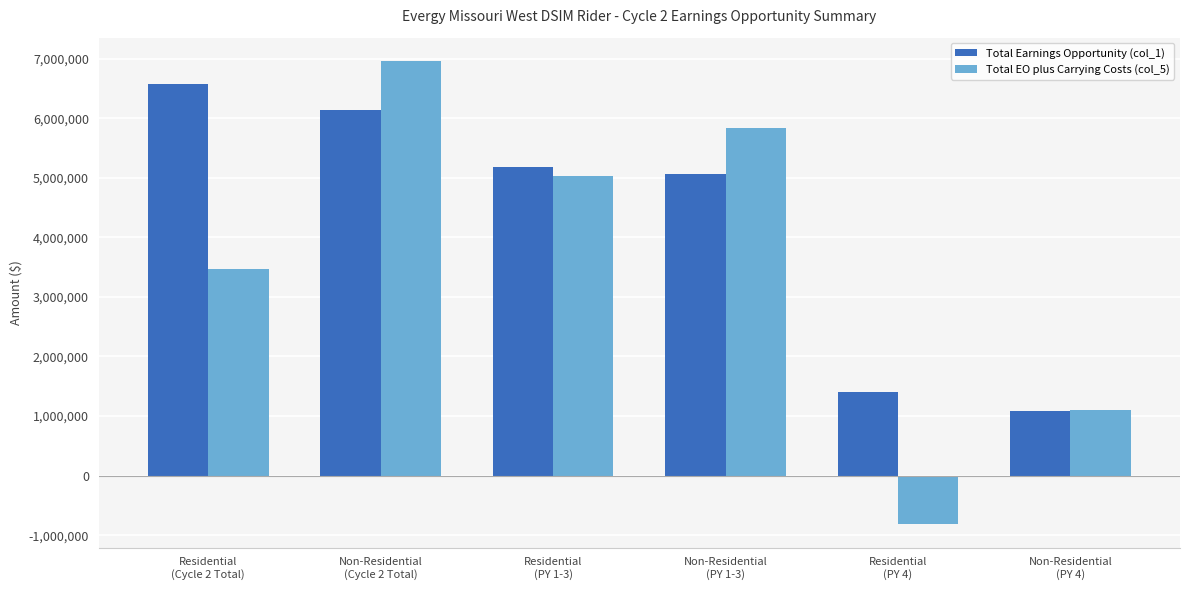

Where is Total Earnings Opportunity (col_1) nearest to the value 3831027?

Non-Residential
(PY 1-3)